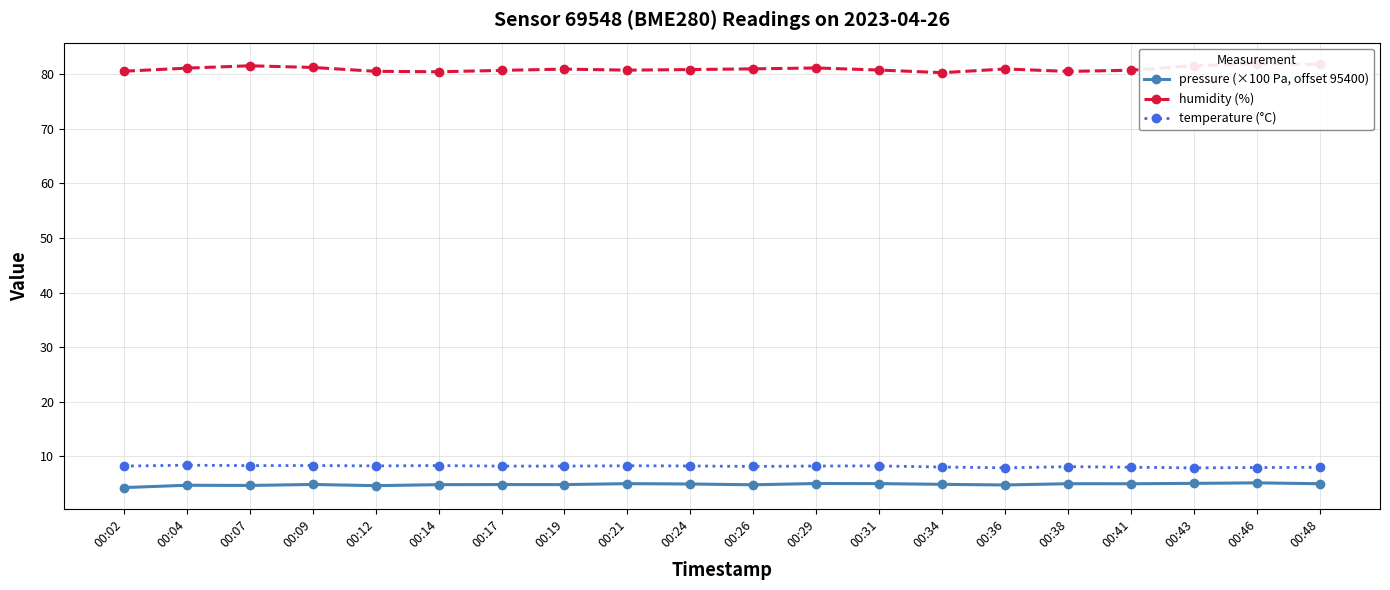

What is the difference between the pressure (×100 Pa, offset 95400) values at 00:41 and 00:34?

0.1